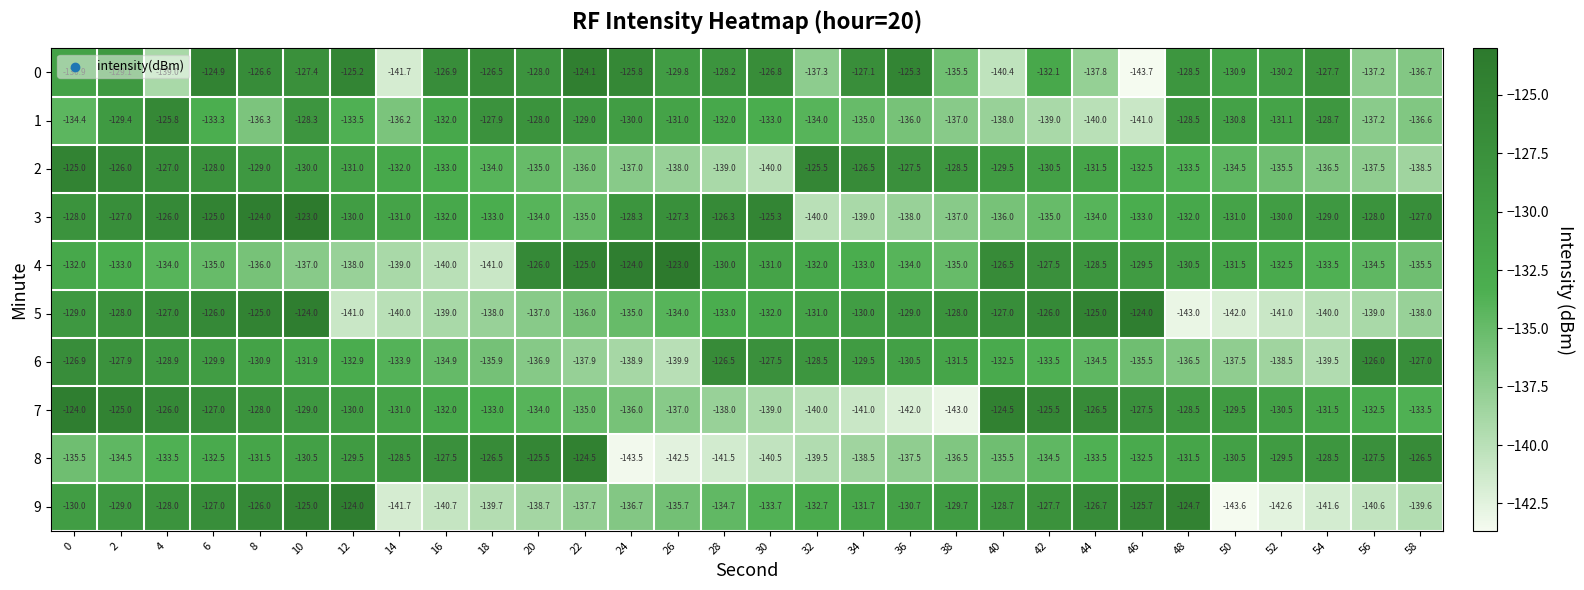

Is it true that 3 equals -131.0 at 14?

True